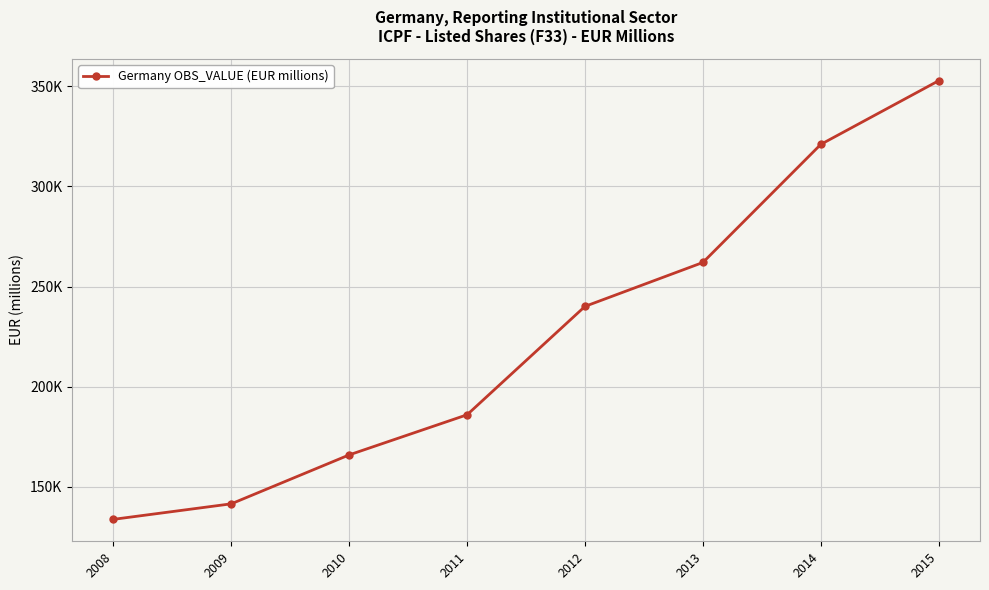

At which label is the value closest to 243263?

2012